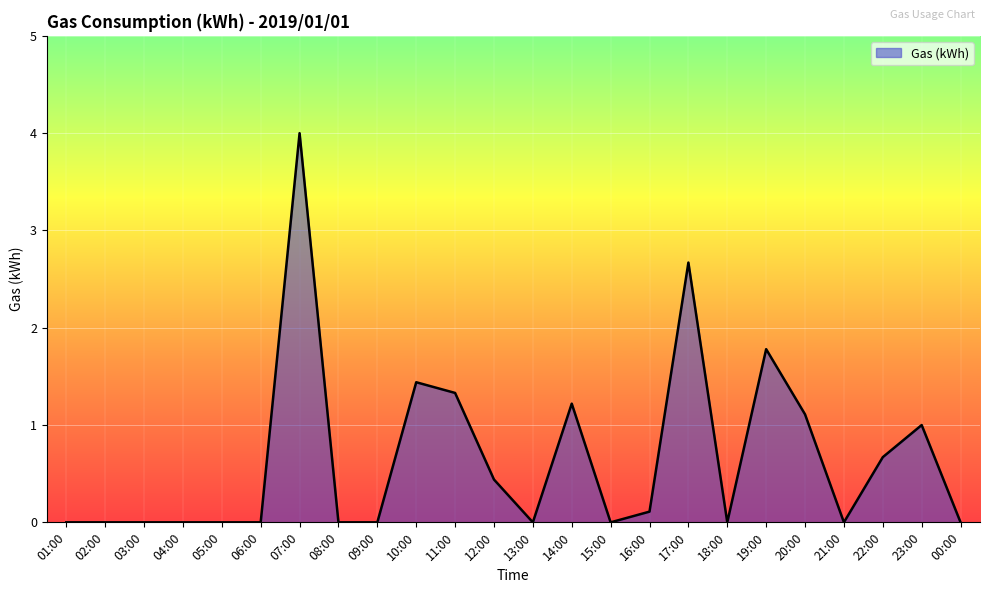

What position from the left is 15:00?

15